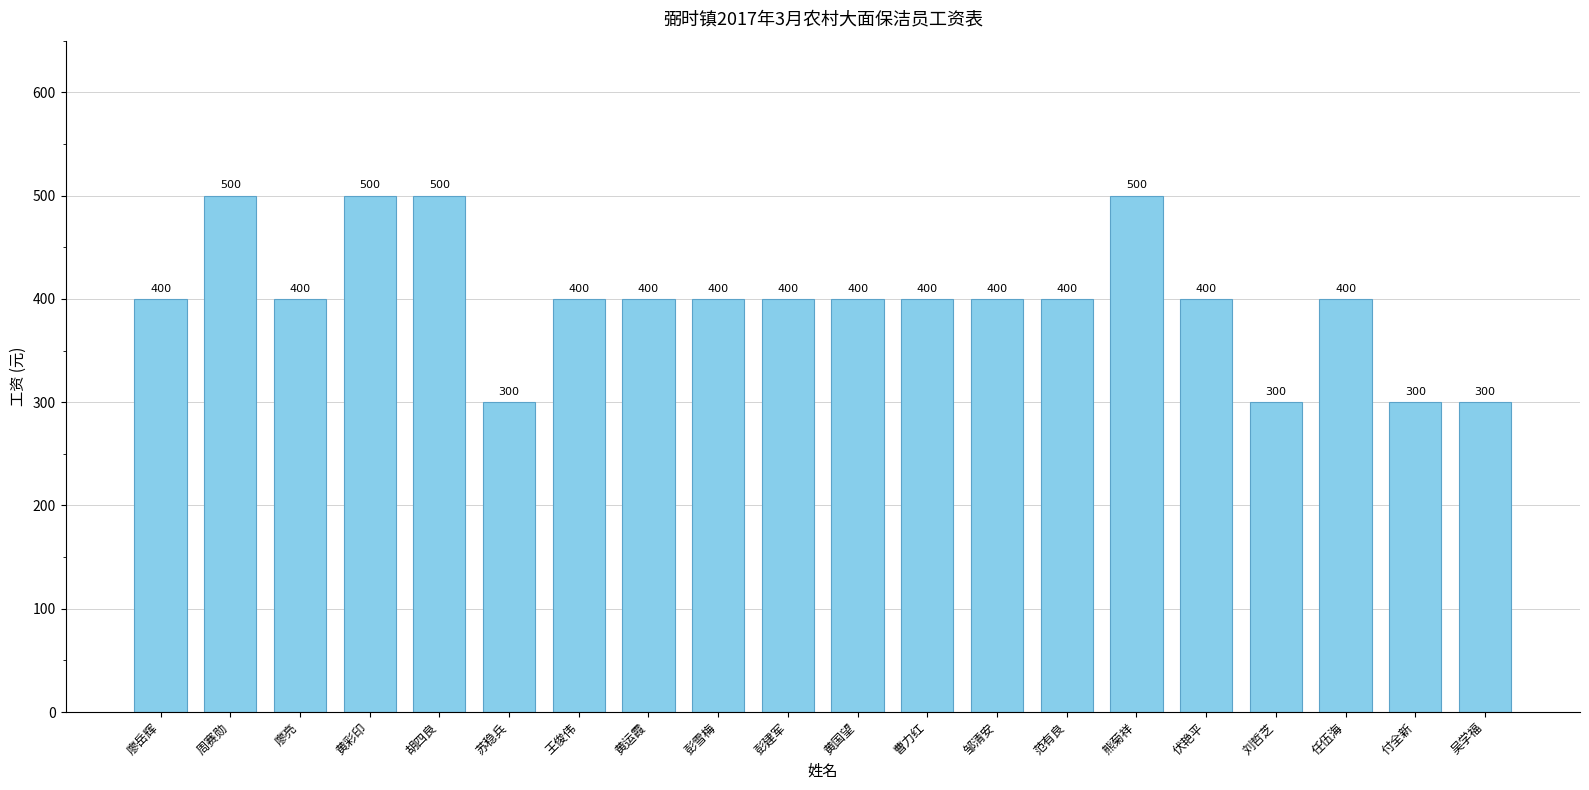

Reading left to right, list all the values displayed in this chart.

廖岳辉=400	周赛勋=500	廖亮=400	黄彩印=500	胡四良=500	苏稳兵=300	王俊伟=400	黄运霞=400	彭雪梅=400	彭建军=400	黄国望=400	曹力红=400	邹清安=400	范有良=400	熊菊祥=500	伏艳平=400	刘哲芝=300	任伍海=400	付全新=300	吴学福=300